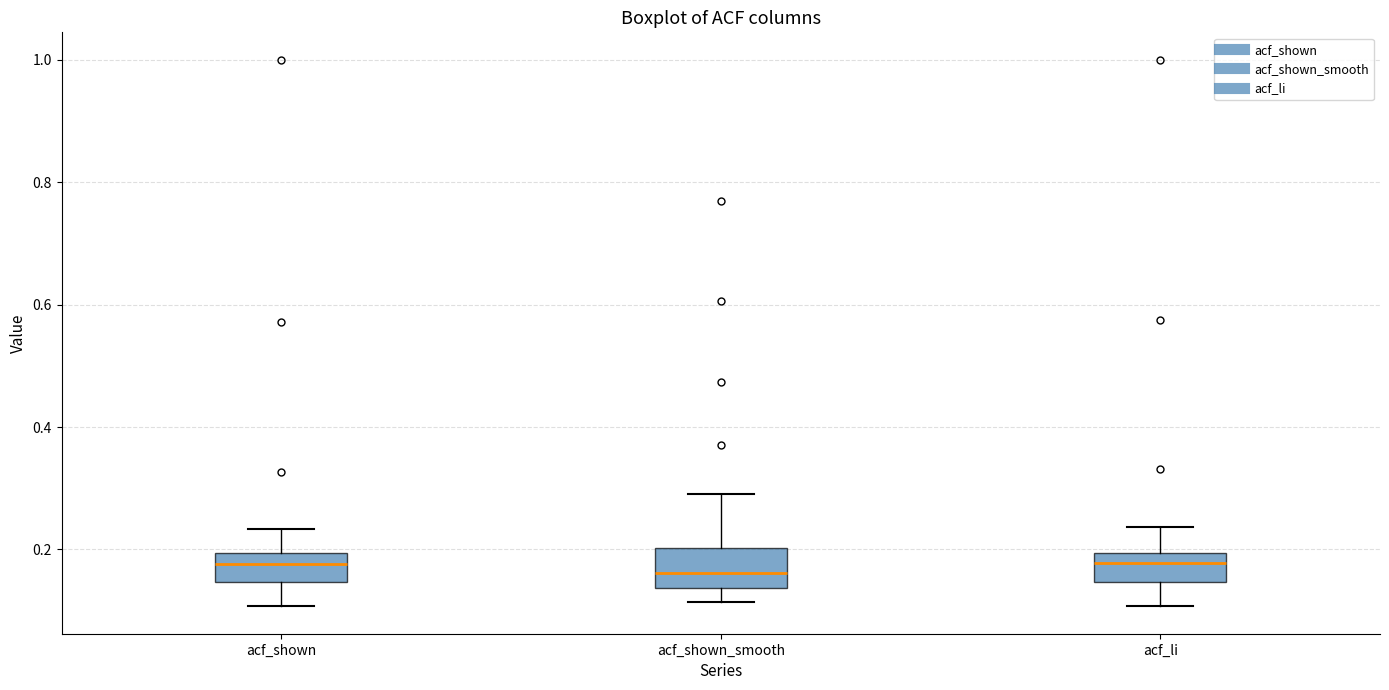

Where does the lower whisker of the box for acf_shown end on the y-axis? The values are not printed on the chart, so give them approximately, as read against the axis.

0.10